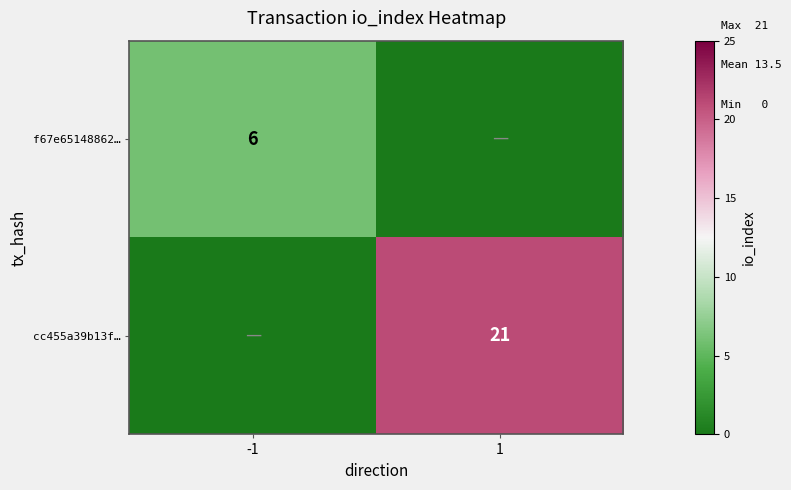

At which category is the sum across all series the highest?

1